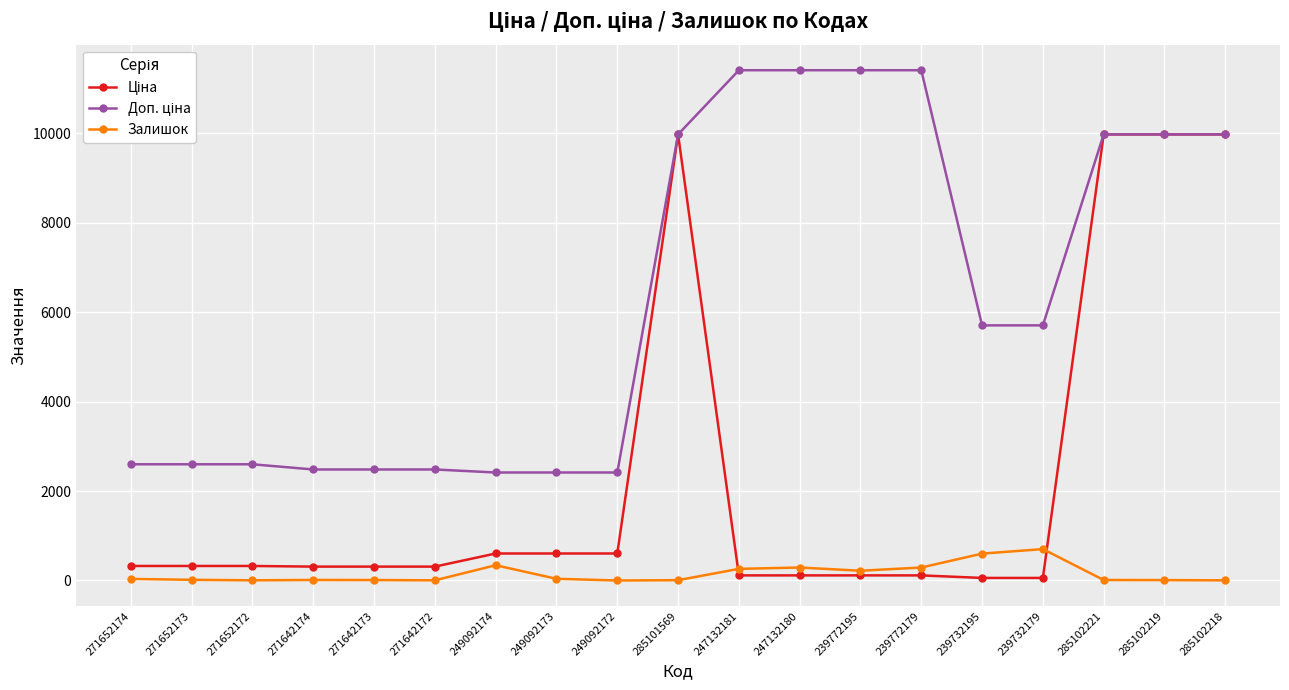

True or false: Залишок has more than 0 points higher than both neighbors.

True